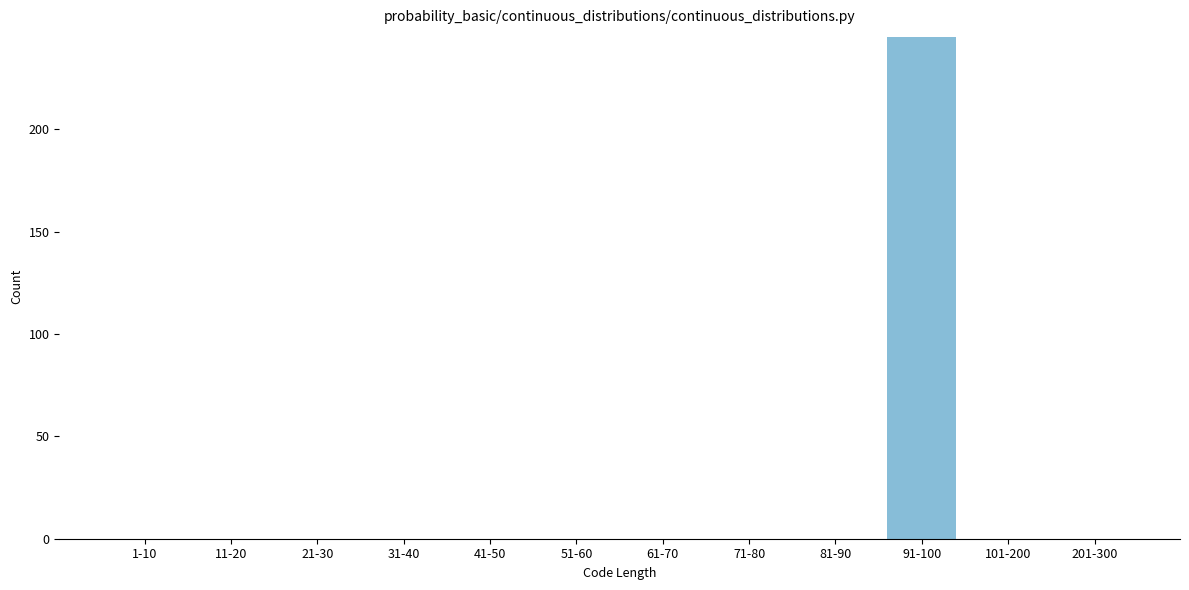

Reading left to right, list all the values displayed in this chart.

1-10=0	11-20=0	21-30=0	31-40=0	41-50=0	51-60=0	61-70=0	71-80=0	81-90=0	91-100=245	101-200=0	201-300=0